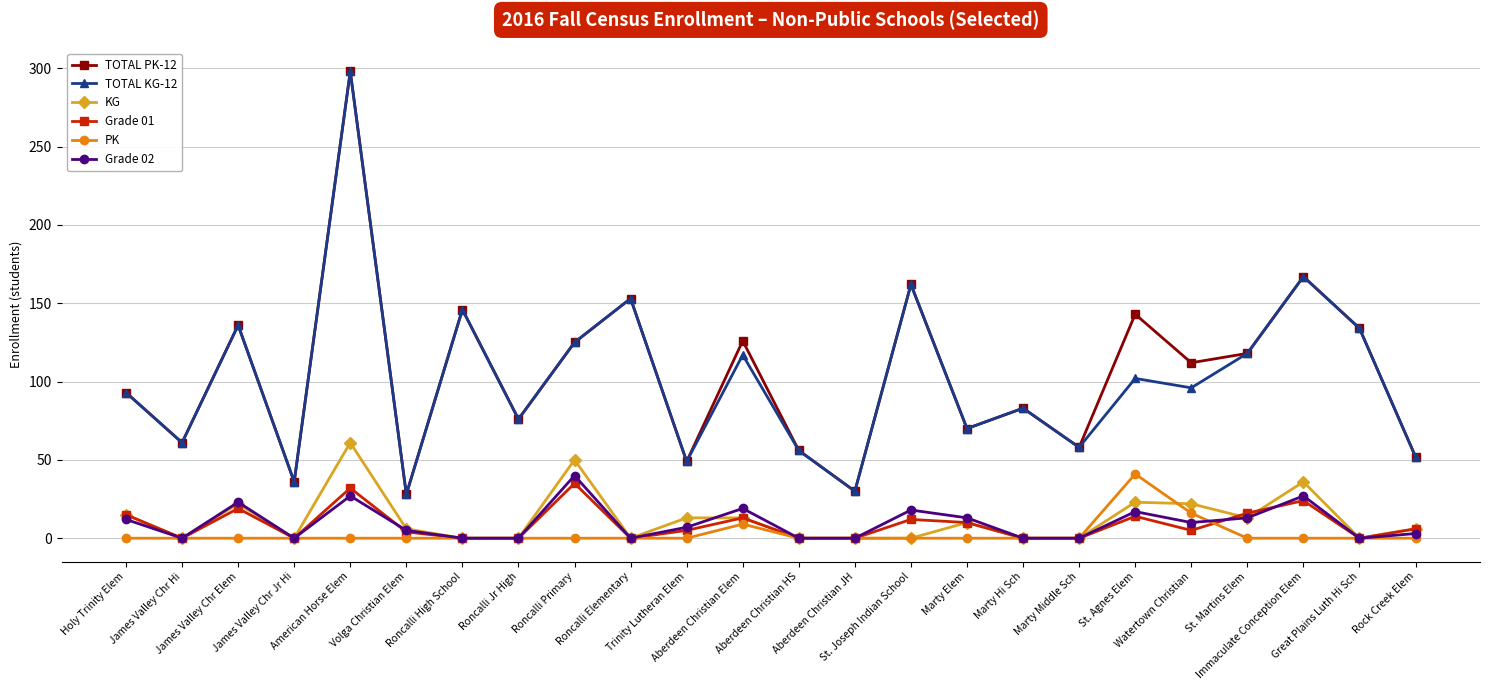

What is the sum of all PK values?

66